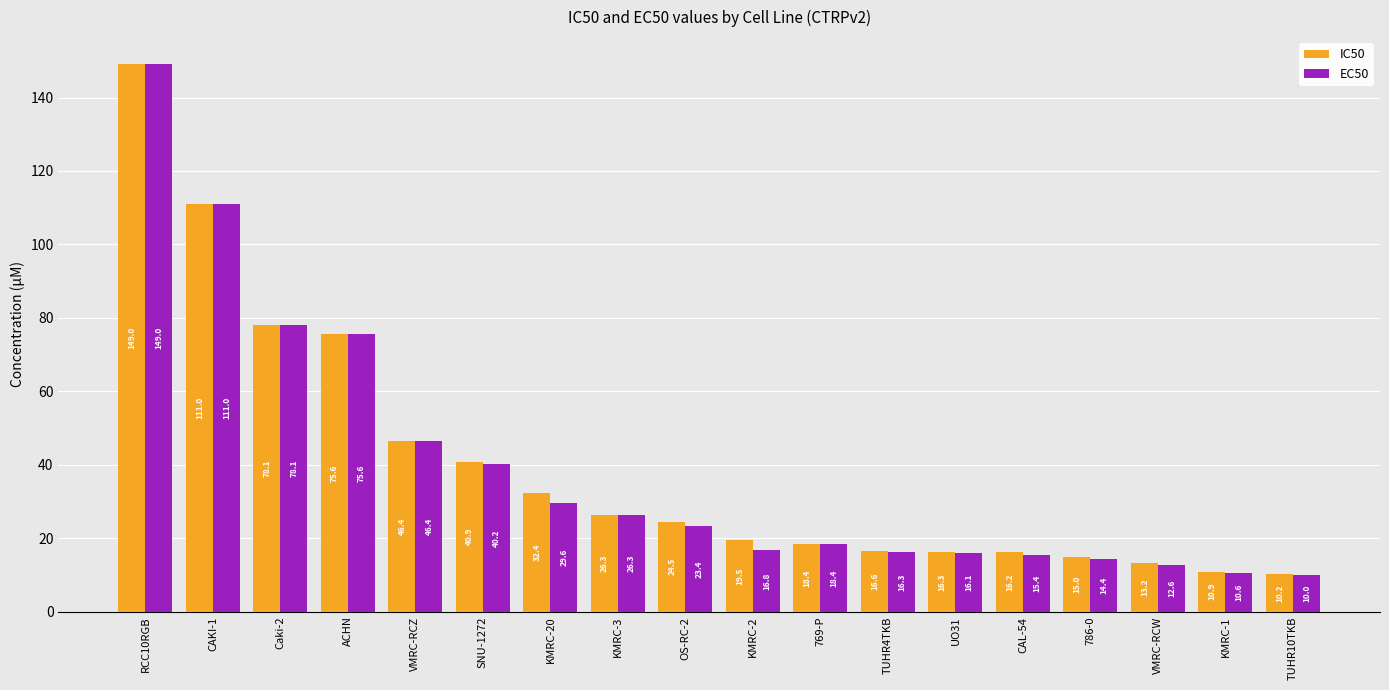

True or false: IC50 has a value of 38.0 at Caki-2.

False